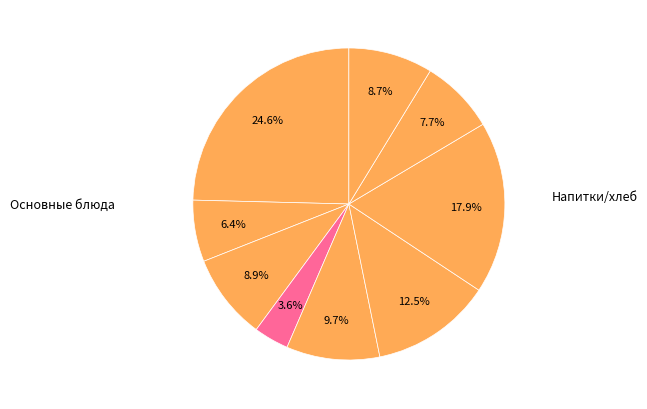

Count the number of slices in the pie.

9